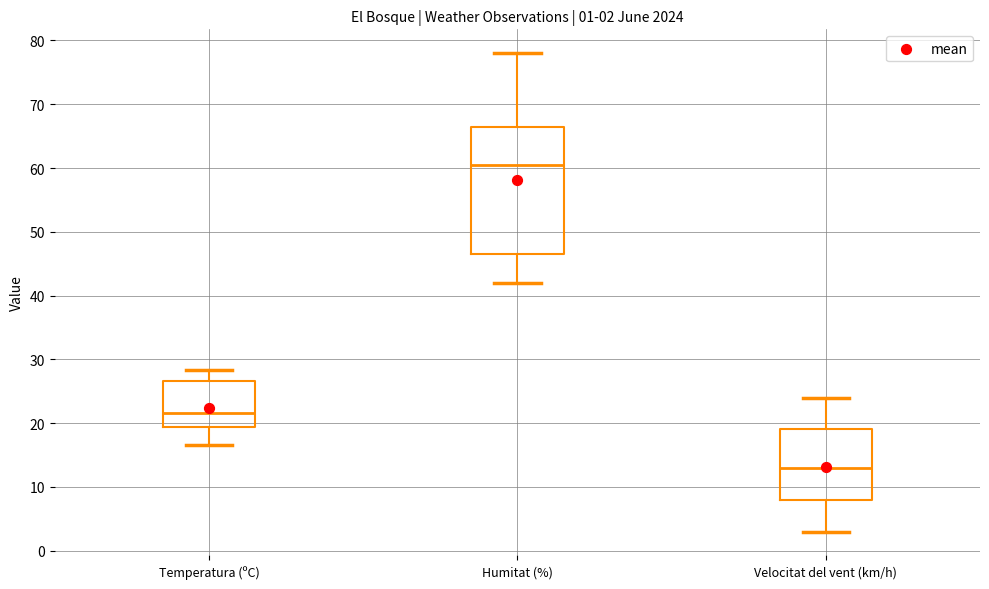

Comparing the boxes themselves (not the whiskers), which one is the tallest?

Humitat (%)